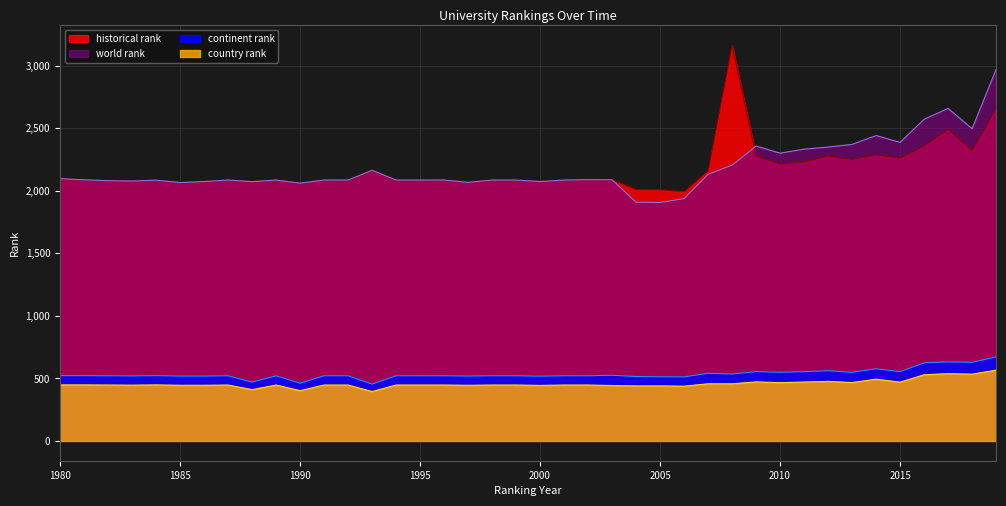

What is the lowest value of the continent rank series?

454.0